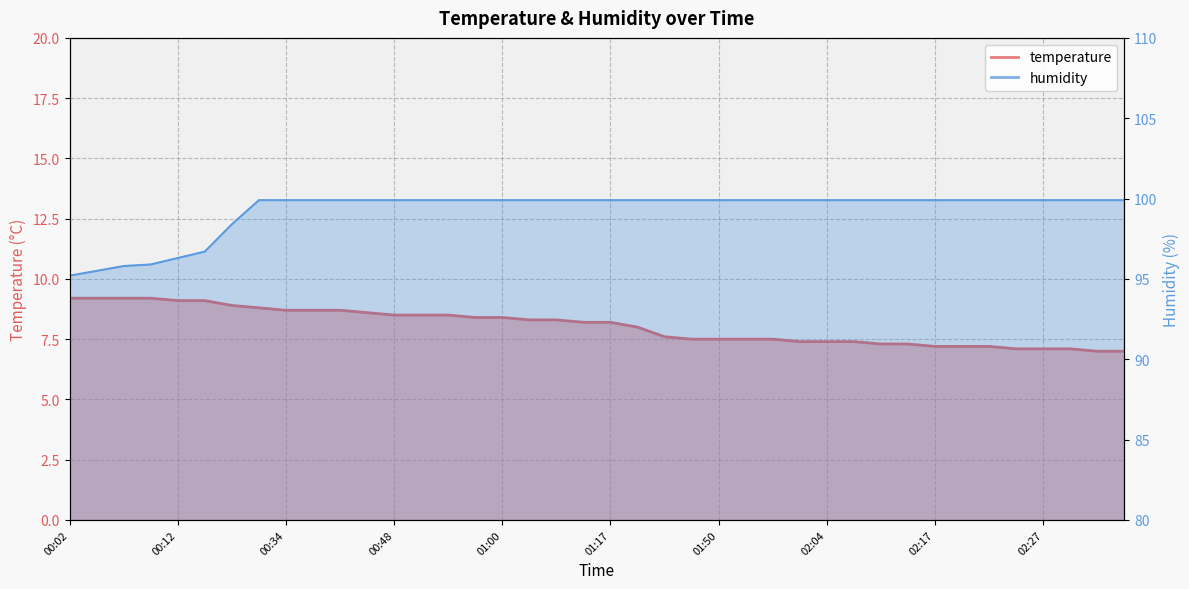

At which category is the sum across all series the highest?

00:32